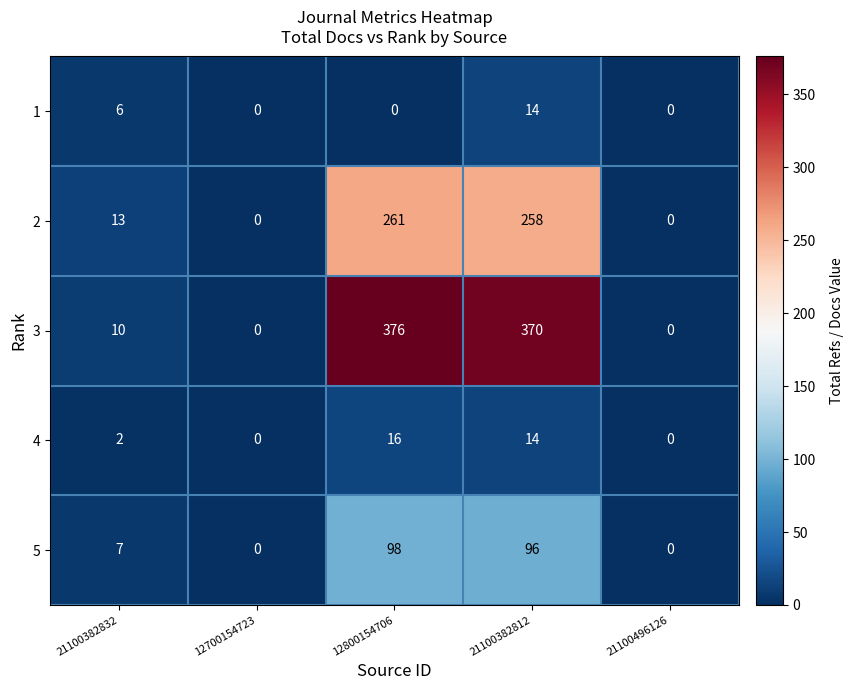

Is it true that 4 equals -5 at 21100496126?

False